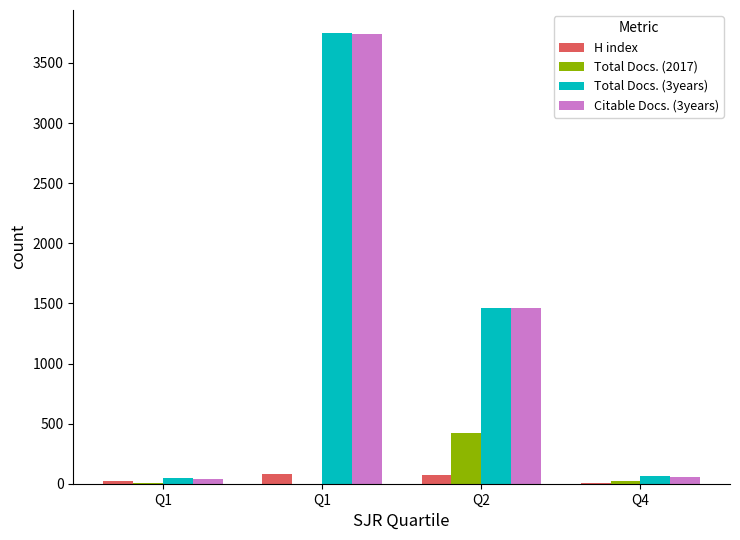

List the labels in order of Total Docs. (3years) value, smallest first.

Q1, Q4, Q2, Q1